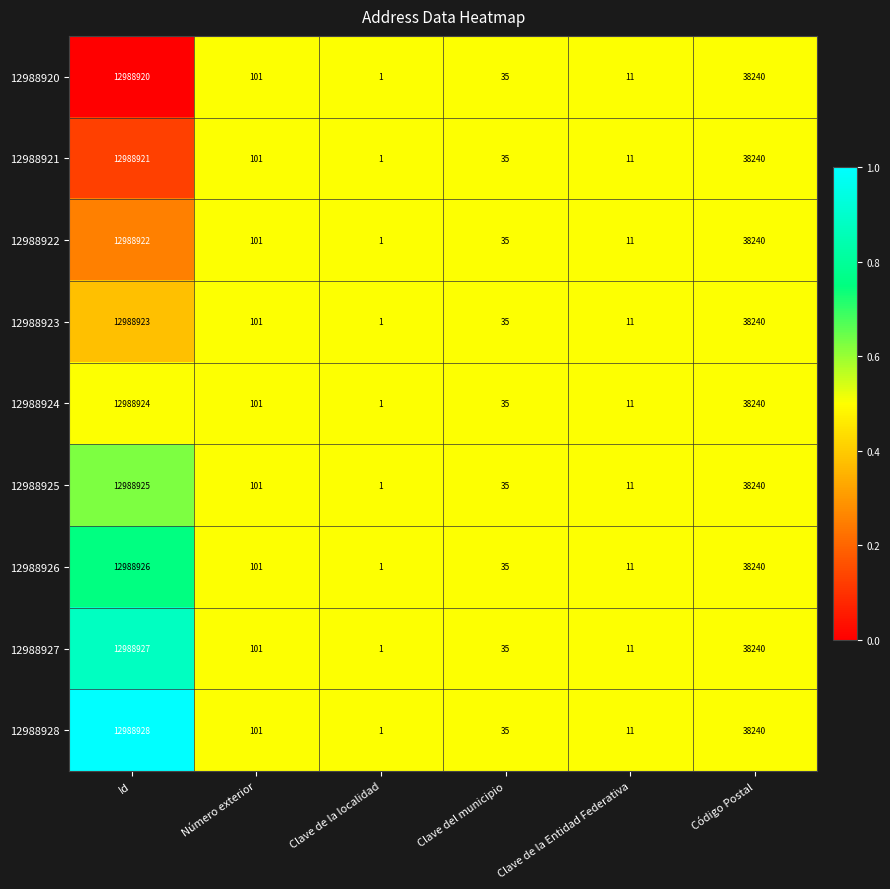

How many distinct data groups are displayed?

9